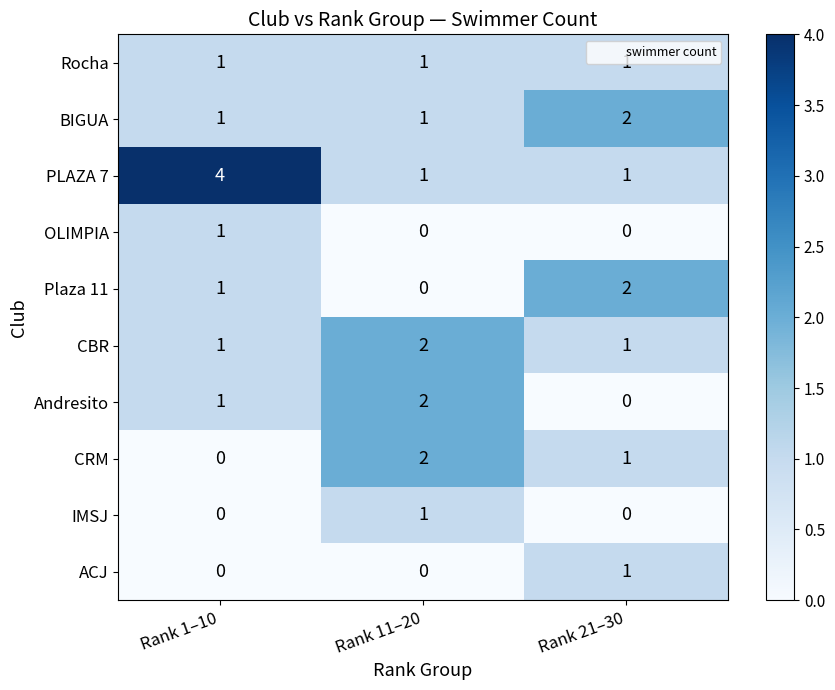

What is the total value across all series at Rank 21–30?

9